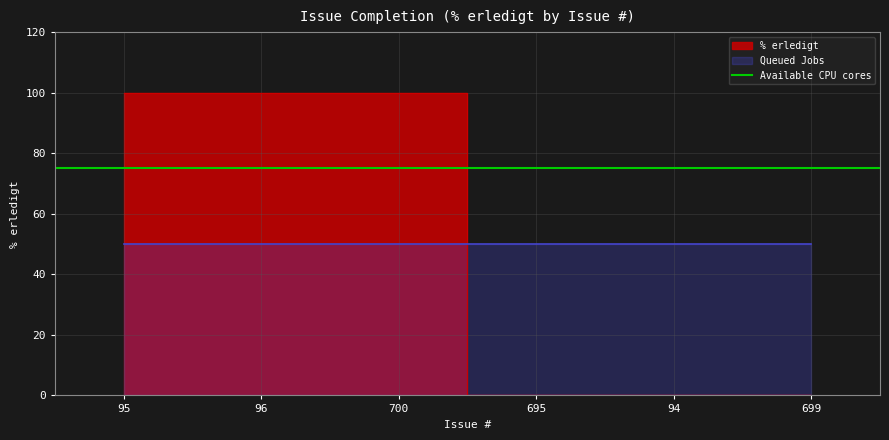

Reading left to right, what are all the values shown in this chart?

100	100	100	0	0	0